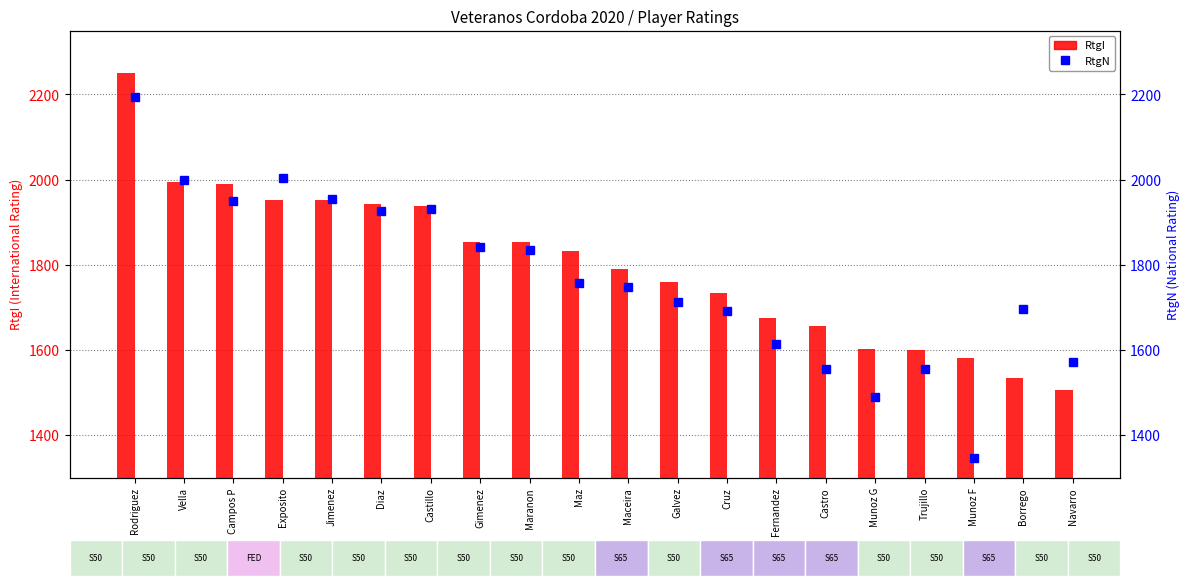

What position from the right is Rodriguez?

20